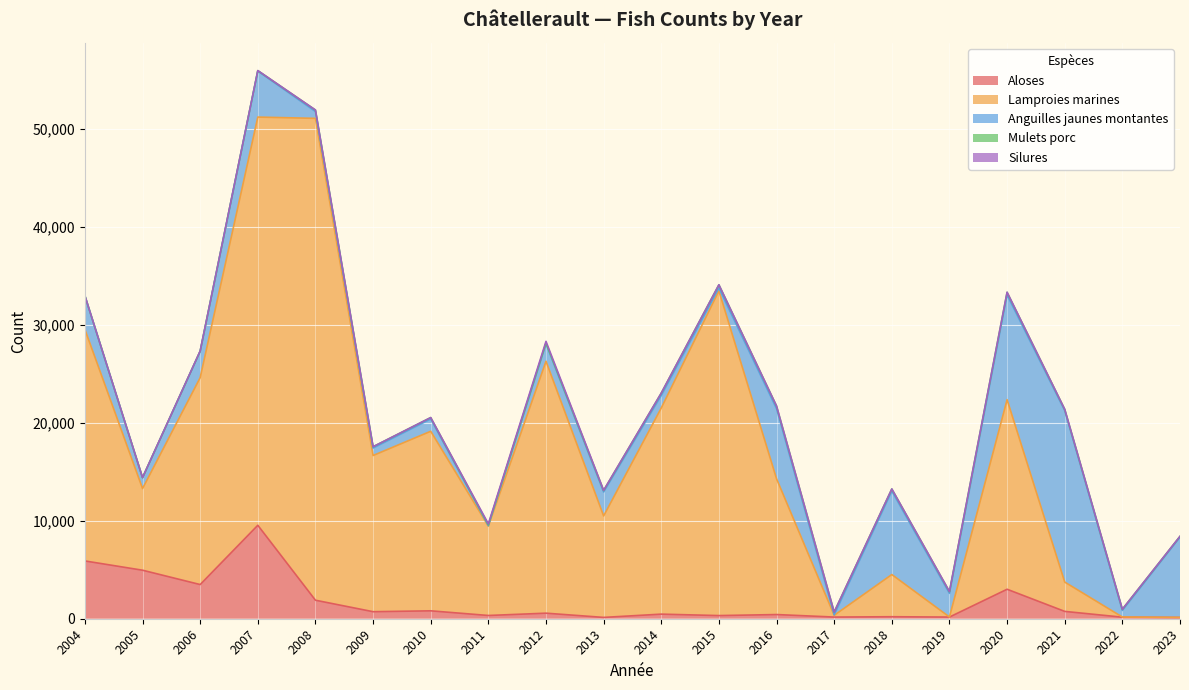

The Silures series shows 2 at 2021. True or false?

False